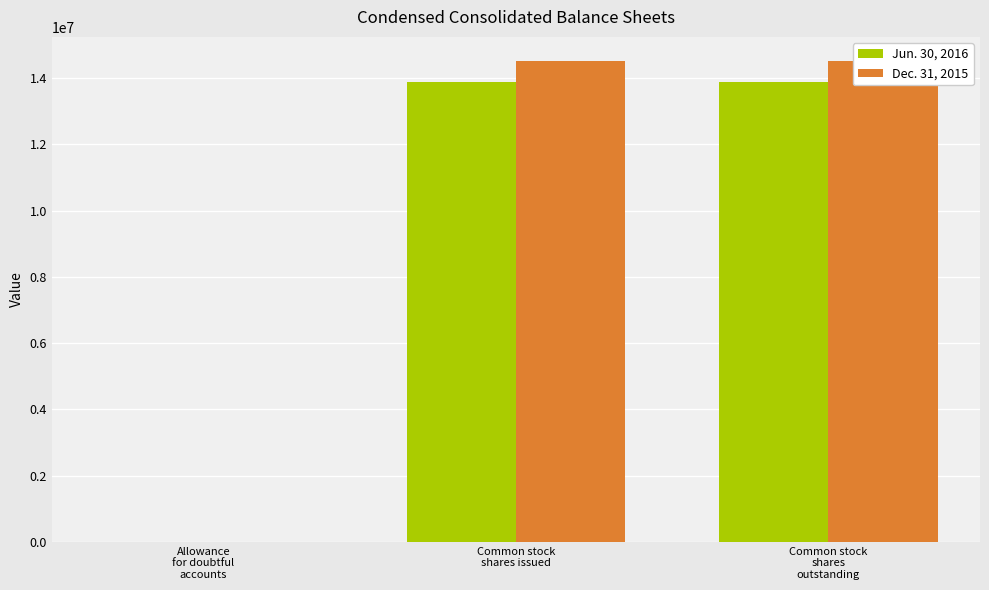

How many bars are there in total?

6